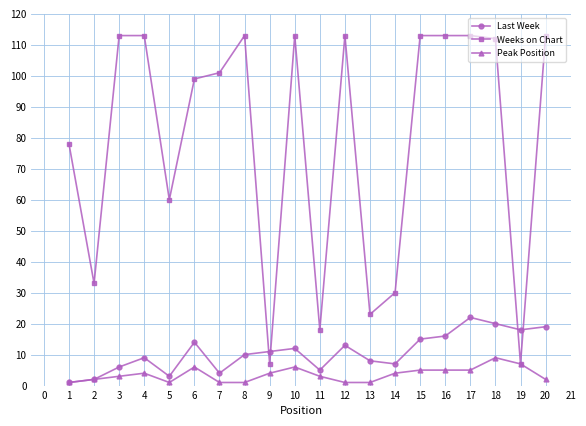

Read the Peak Position value at 1.

1